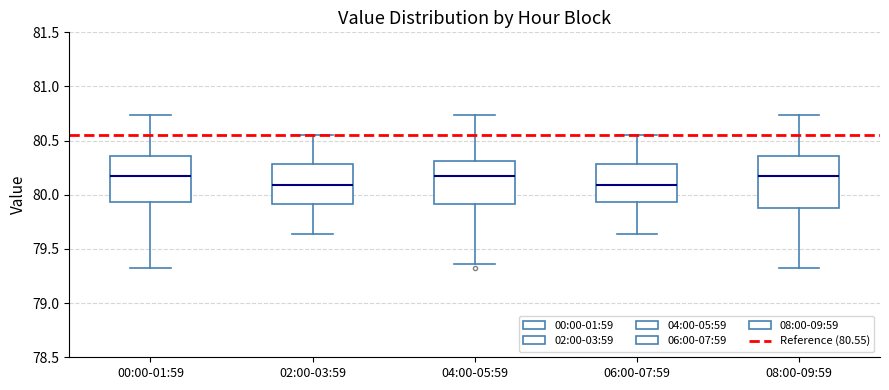

Reading left to right, transcribe this box plot: for each box, give where its median line is, the range the box spans, and where its two whiskers end, as read against the y-axis. The values are not printed on the chart, so give them approximately, as read against the axis.

00:00-01:59: median 80.15, box 79.95 to 80.35, whiskers 79.30 to 80.75
02:00-03:59: median 80.10, box 79.90 to 80.30, whiskers 79.65 to 80.55
04:00-05:59: median 80.15, box 79.90 to 80.30, whiskers 79.35 to 80.75
06:00-07:59: median 80.10, box 79.95 to 80.30, whiskers 79.65 to 80.55
08:00-09:59: median 80.15, box 79.90 to 80.35, whiskers 79.30 to 80.75